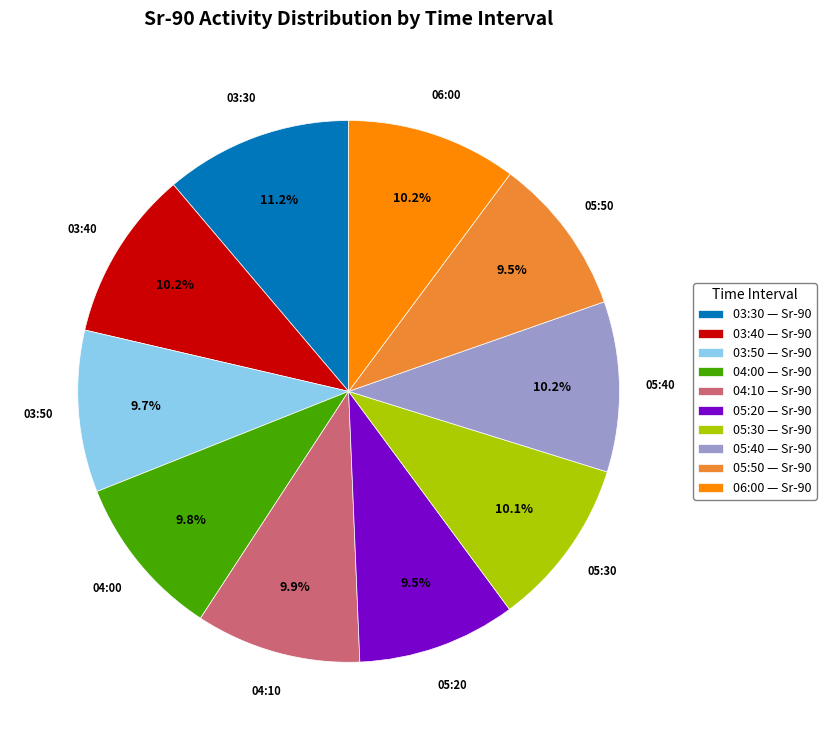

What is the largest slice in the pie chart?

03:30